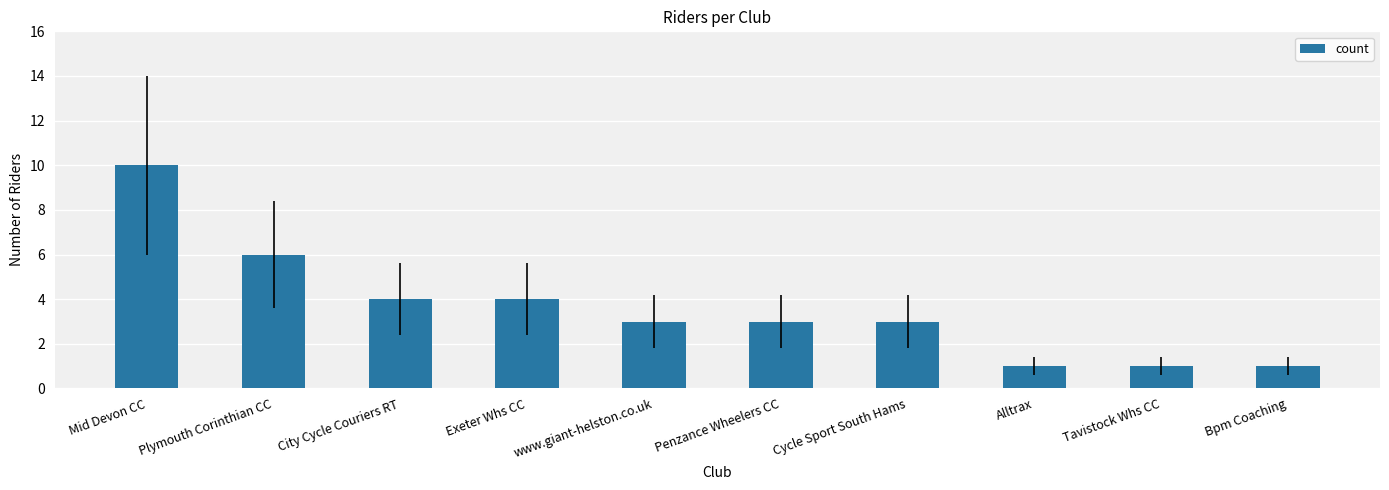

What is the sum of all values?

36